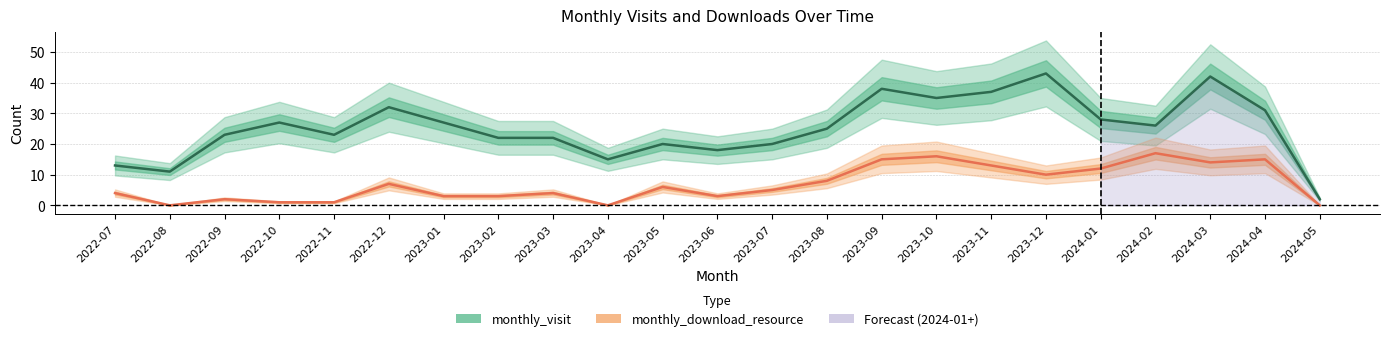

The monthly_visit series shows 32 at 2022-12. True or false?

True